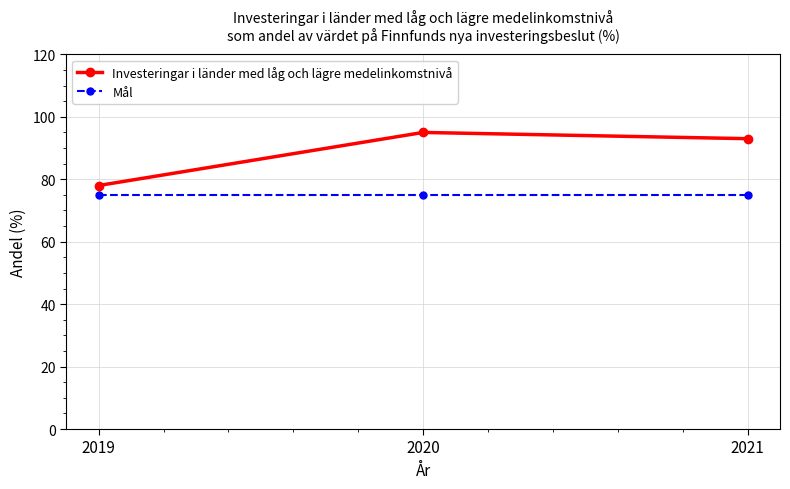

What is the sum of all Investeringar i länder med låg och lägre medelinkomstnivå values?

266